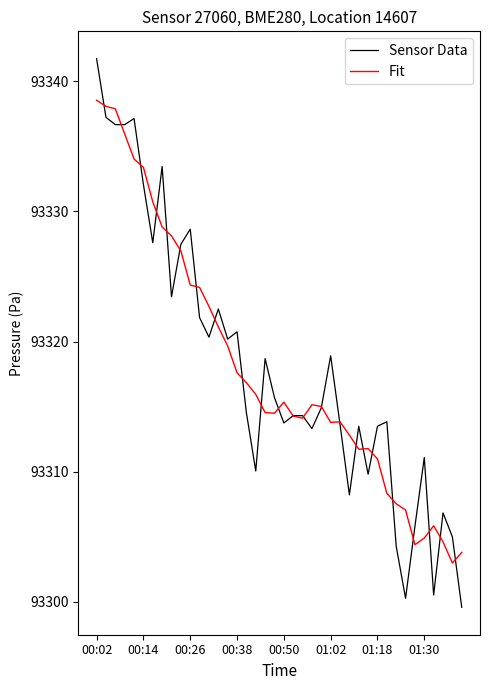

Which series has the widest spread of values?

Sensor Data